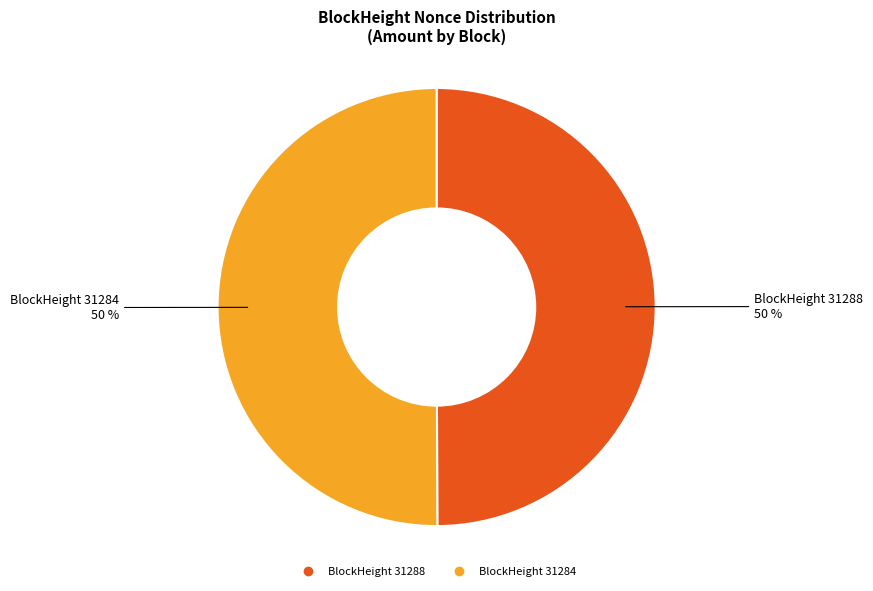

Count the number of slices in the pie.

2